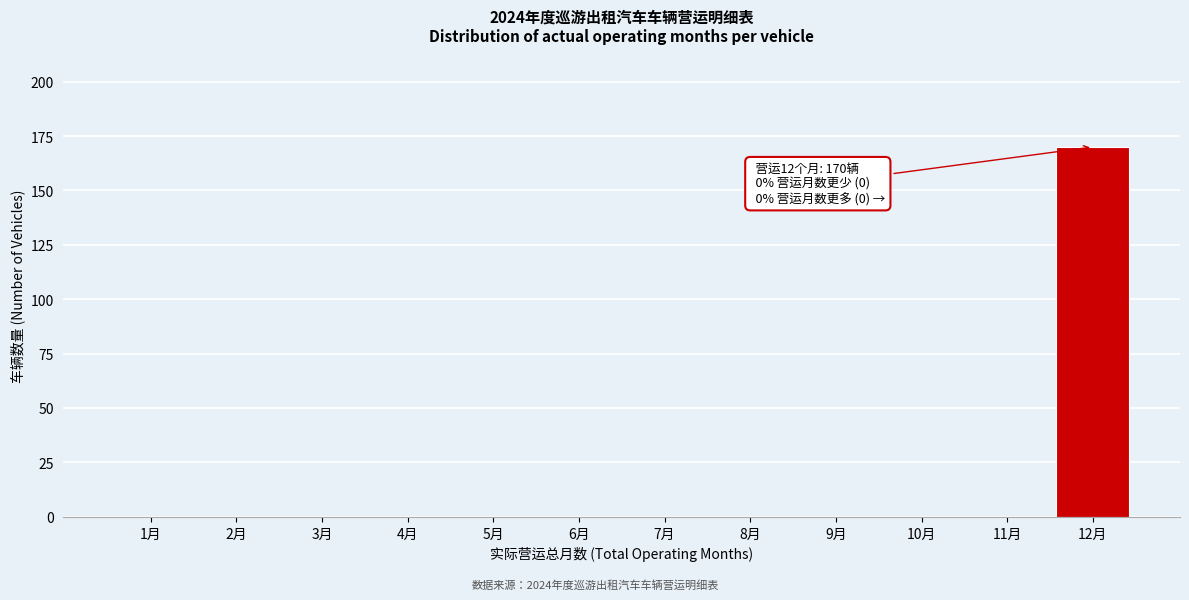

Reading left to right, list all the values displayed in this chart.

1月=0	2月=0	3月=0	4月=0	5月=0	6月=0	7月=0	8月=0	9月=0	10月=0	11月=0	12月=170